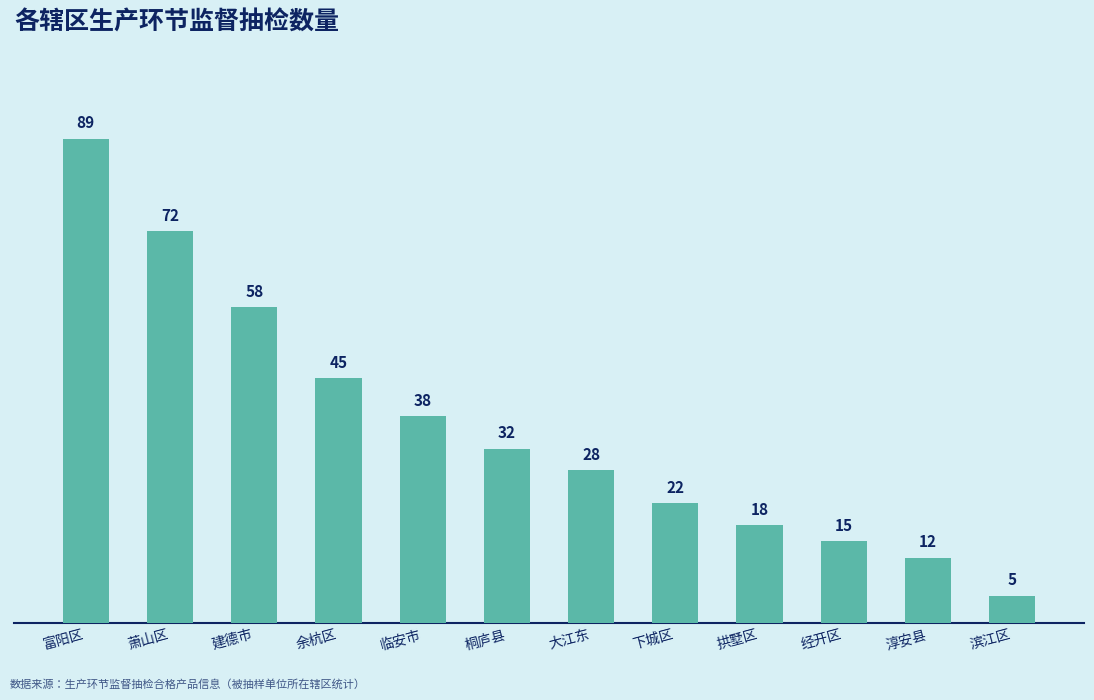

Reading left to right, extract all data points from this chart.

富阳区=89	萧山区=72	建德市=58	余杭区=45	临安市=38	桐庐县=32	大江东=28	下城区=22	拱墅区=18	经开区=15	淳安县=12	滨江区=5